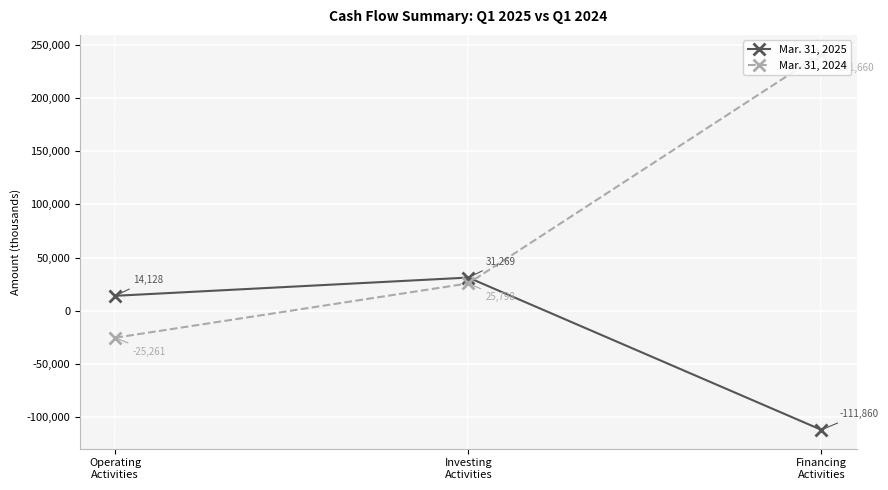

Is the value of Mar. 31, 2024 at Operating
Activities greater than the value of Mar. 31, 2025 at Financing
Activities?

Yes